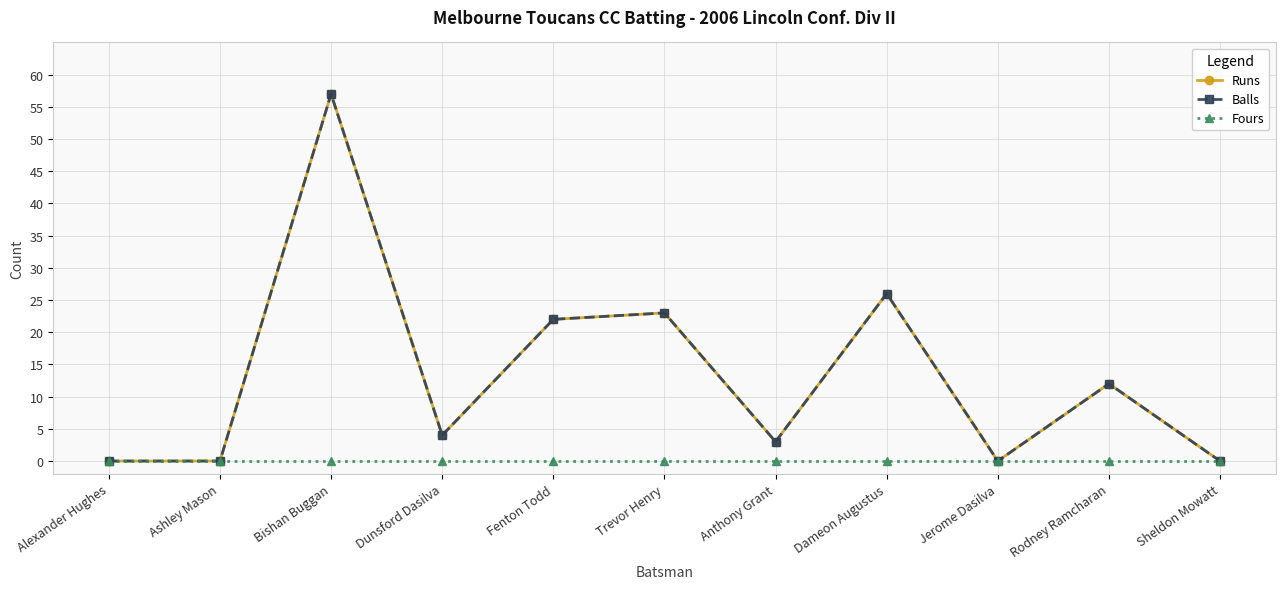

At which category is the sum across all series the highest?

Bishan Buggan